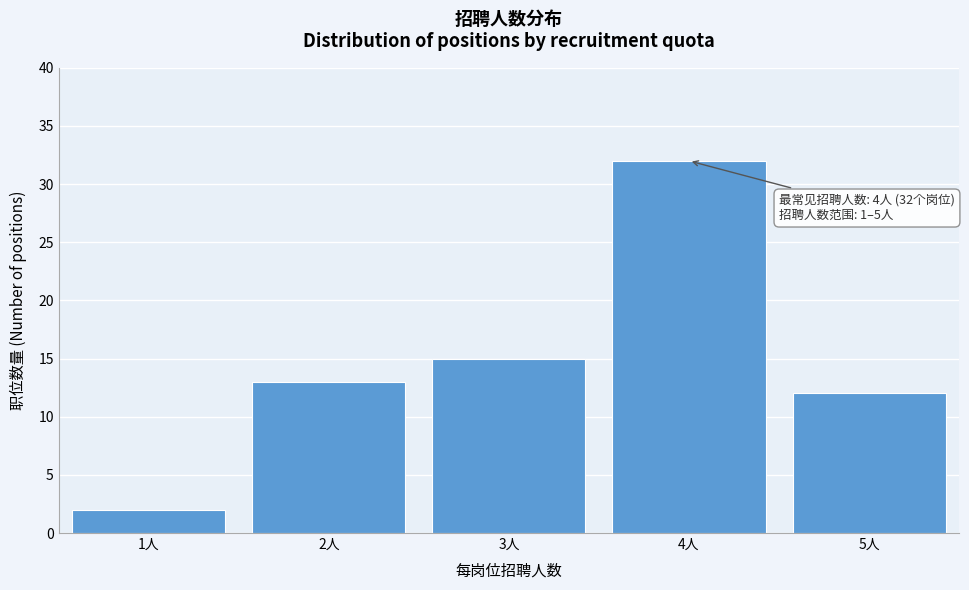

Reading left to right, transcribe all the data shown in this chart.

2	13	15	32	12